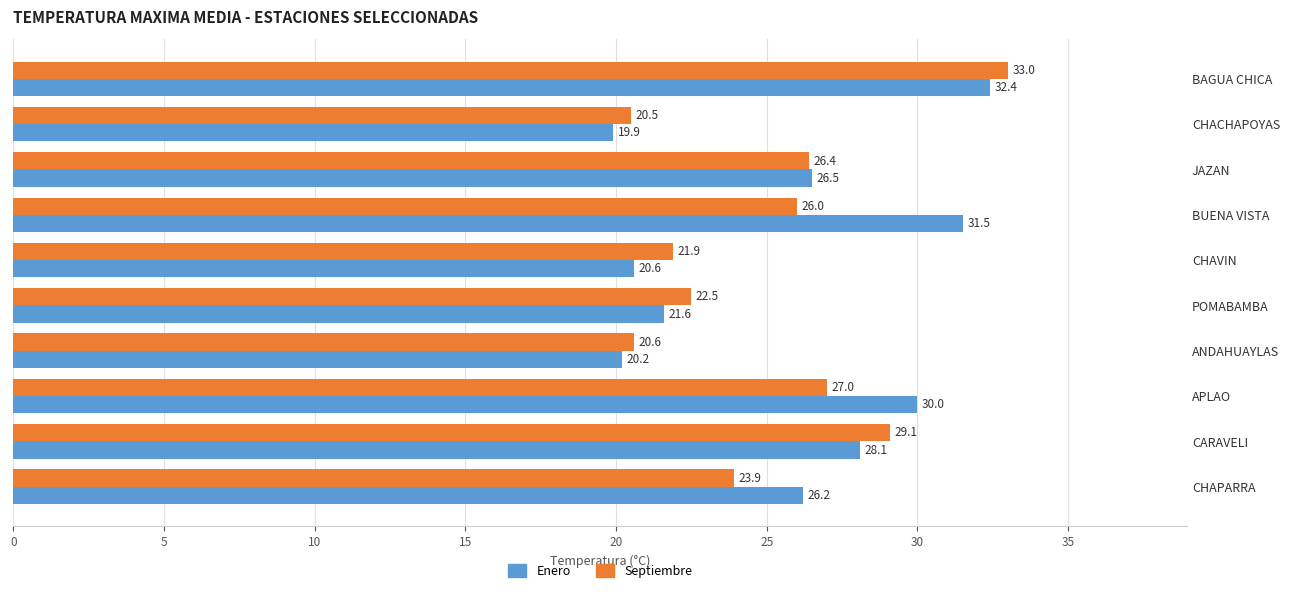

True or false: Septiembre has a value of 29.1 at CARAVELI.

True